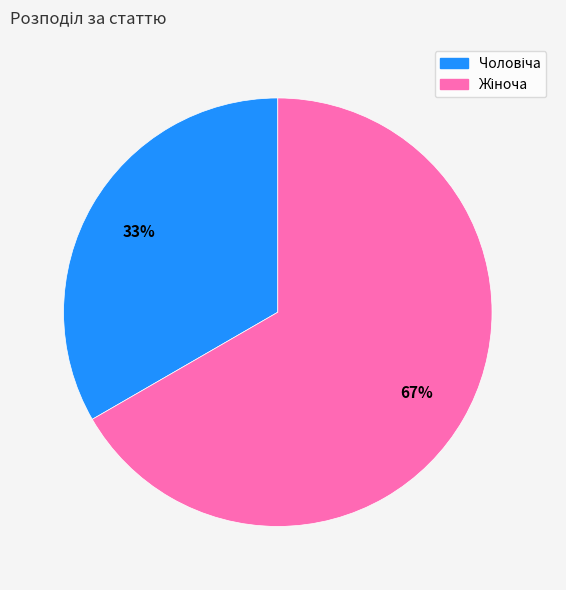

Is there any slice that represents more than half of the pie?

Yes